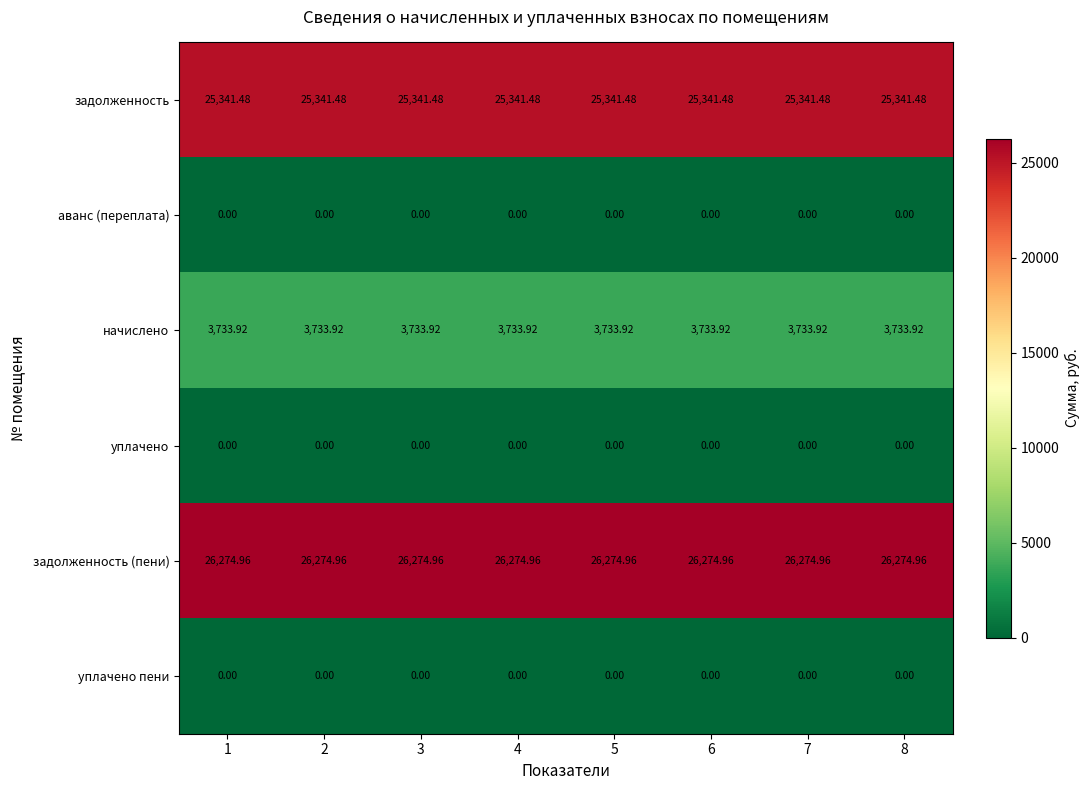

Is the value of задолженность at 3 greater than the value of уплачено at 8?

Yes